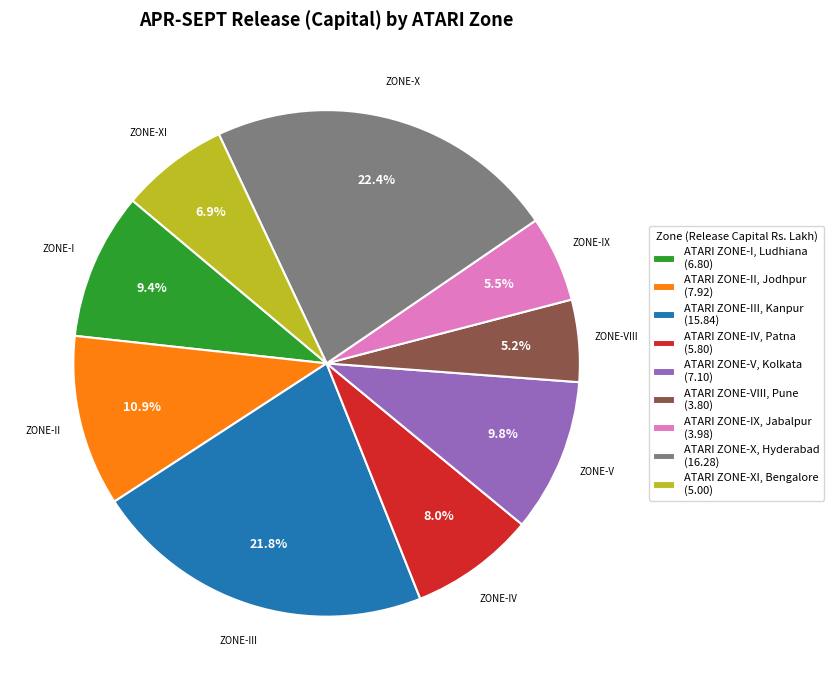

Is there any slice that represents more than half of the pie?

No